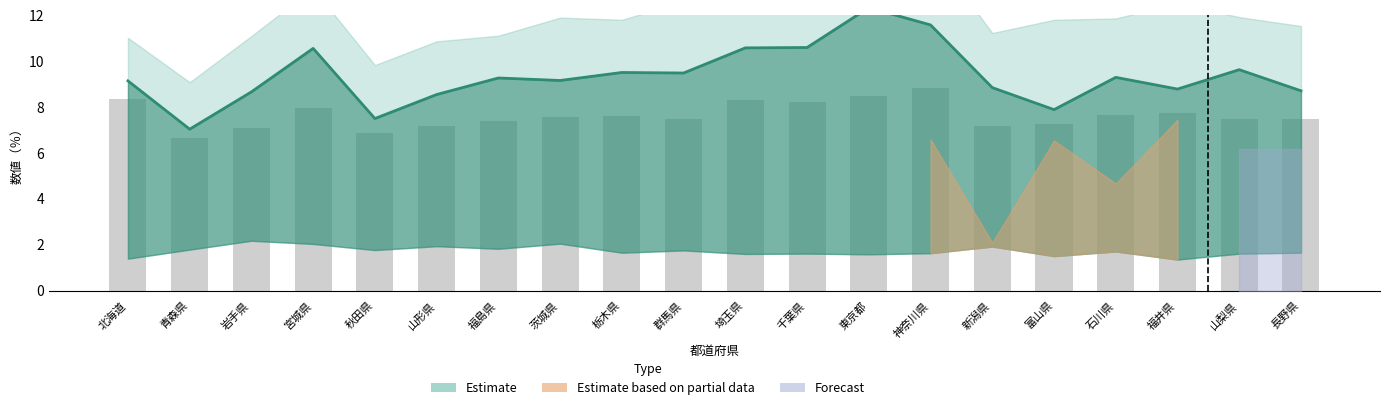

The value at 富山県 is 10.7. True or false?

False